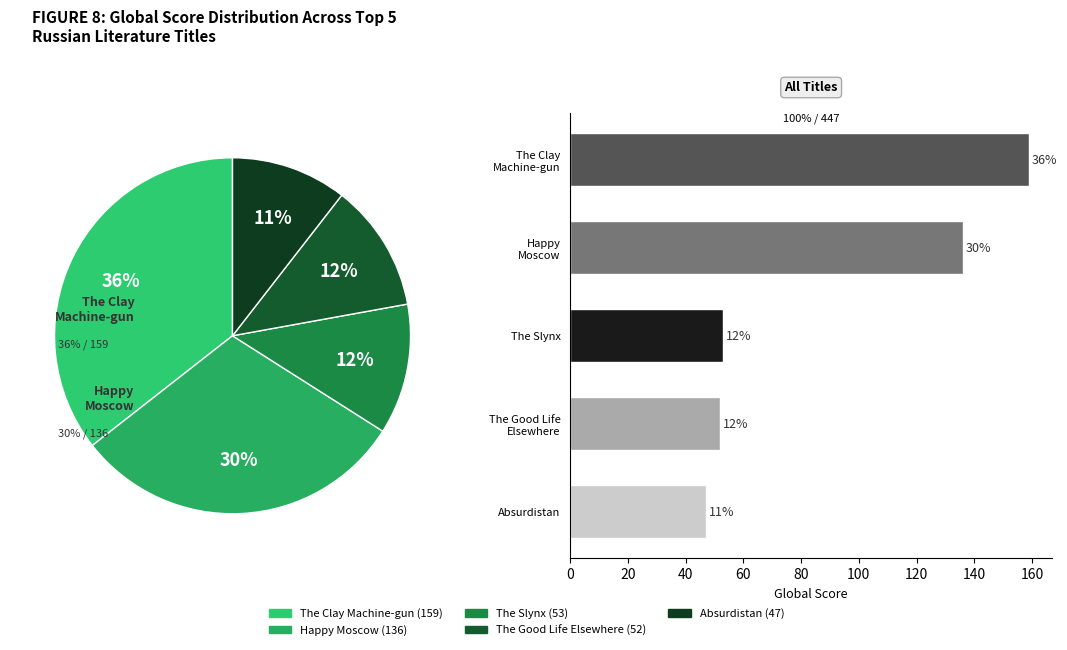

Is Absurdistan the majority of the pie?

No